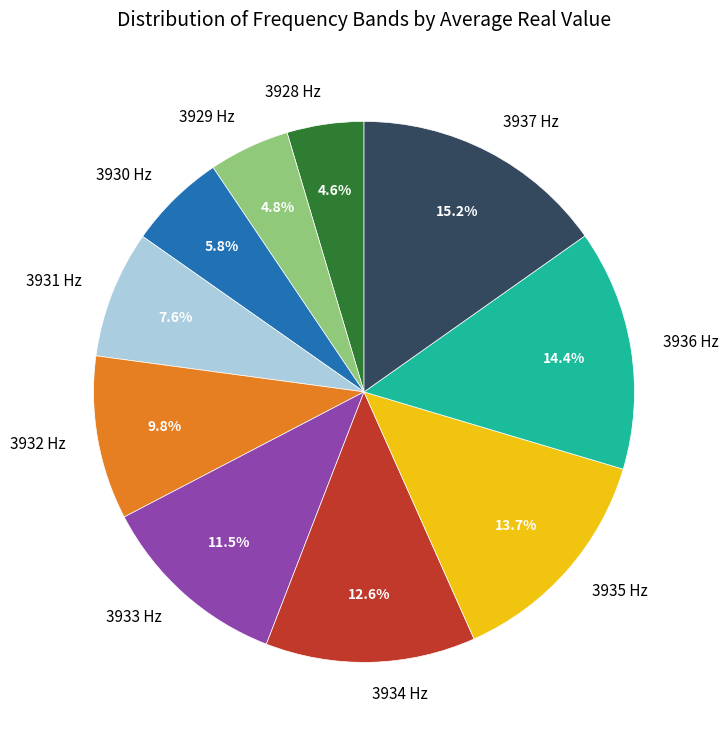

What percentage is NOT represented by 3933 Hz?

88.5%